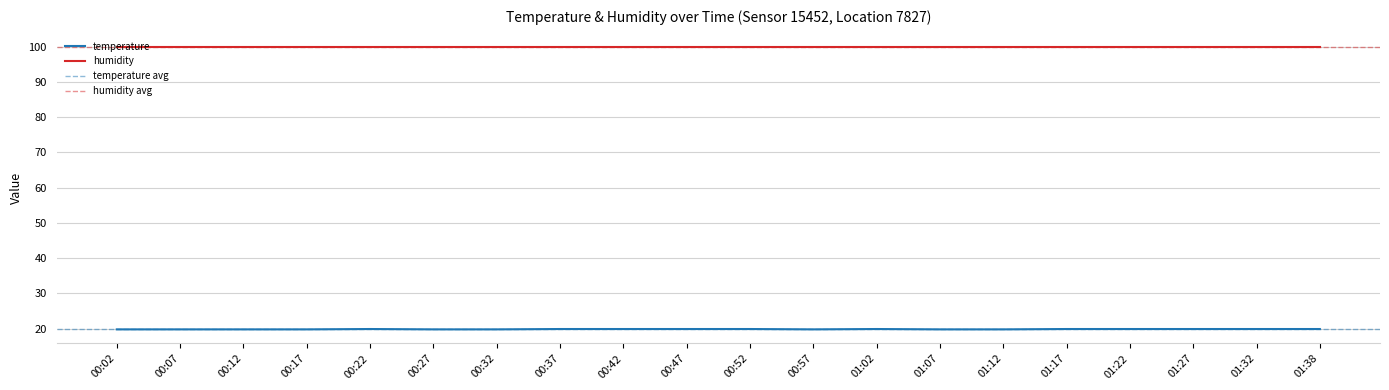

The humidity series shows 52.1 at 00:47. True or false?

False